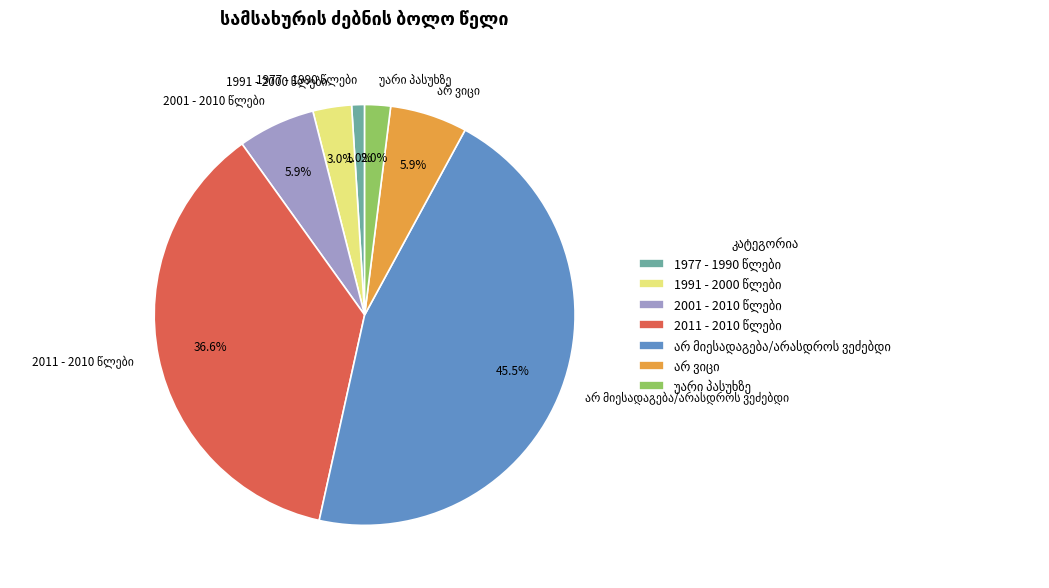

Is there a majority slice in this chart?

No